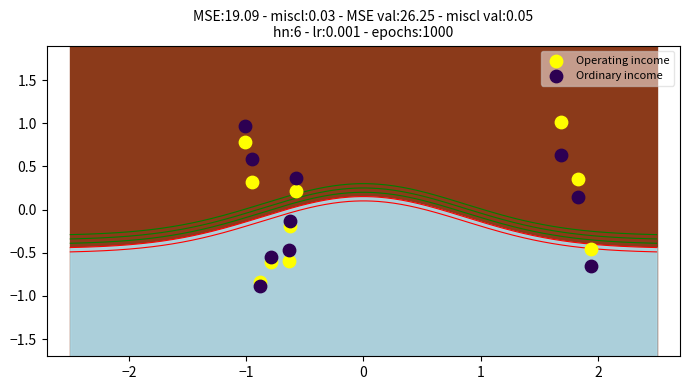

Across all data points, what is the range of Y values (max minus min)?

1.9